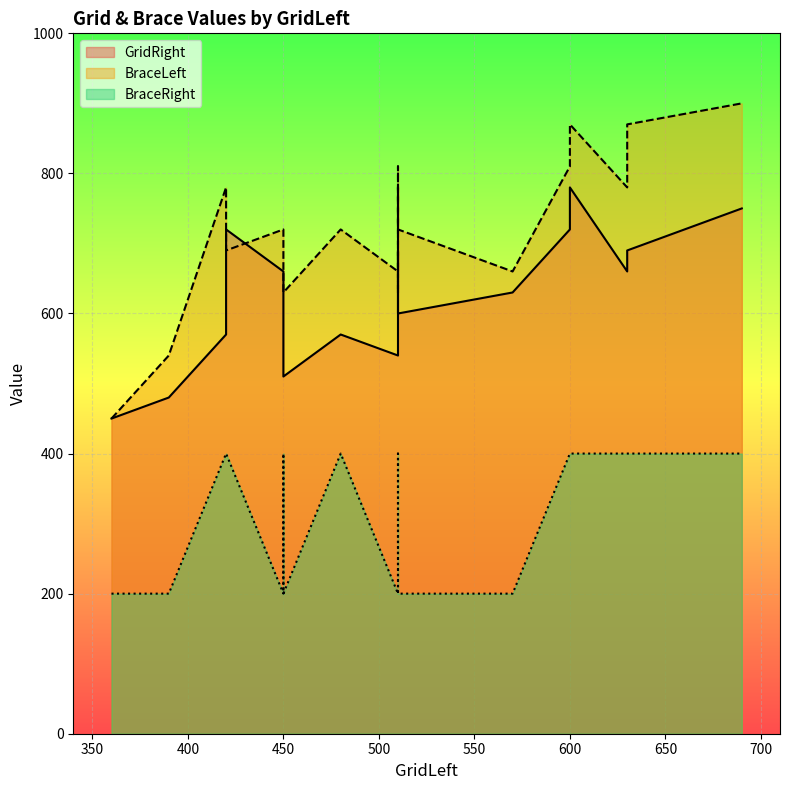

What is the difference between the second highest and second lowest values in the BraceLeft series?

330